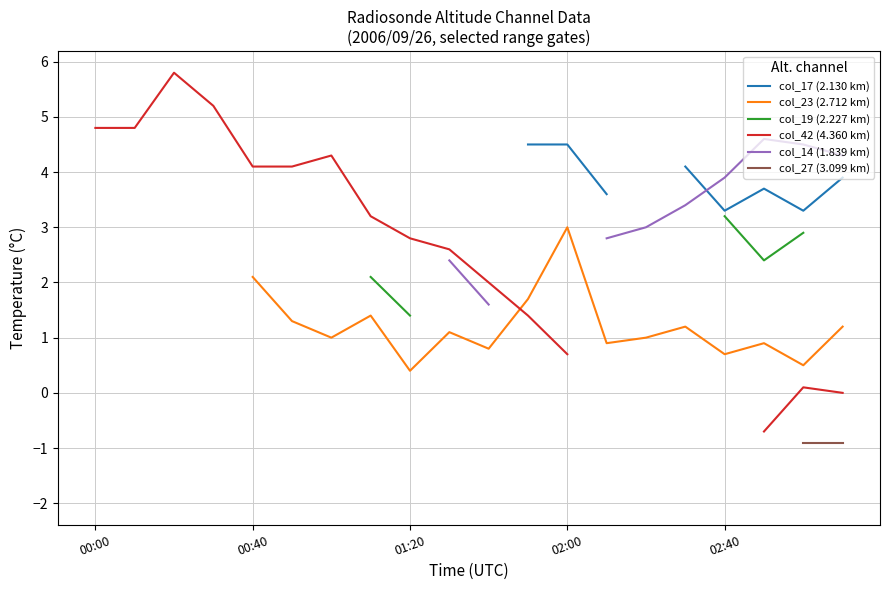

What is the sum of the col_23 (2.712 km) values at 11 and 6?

2.7